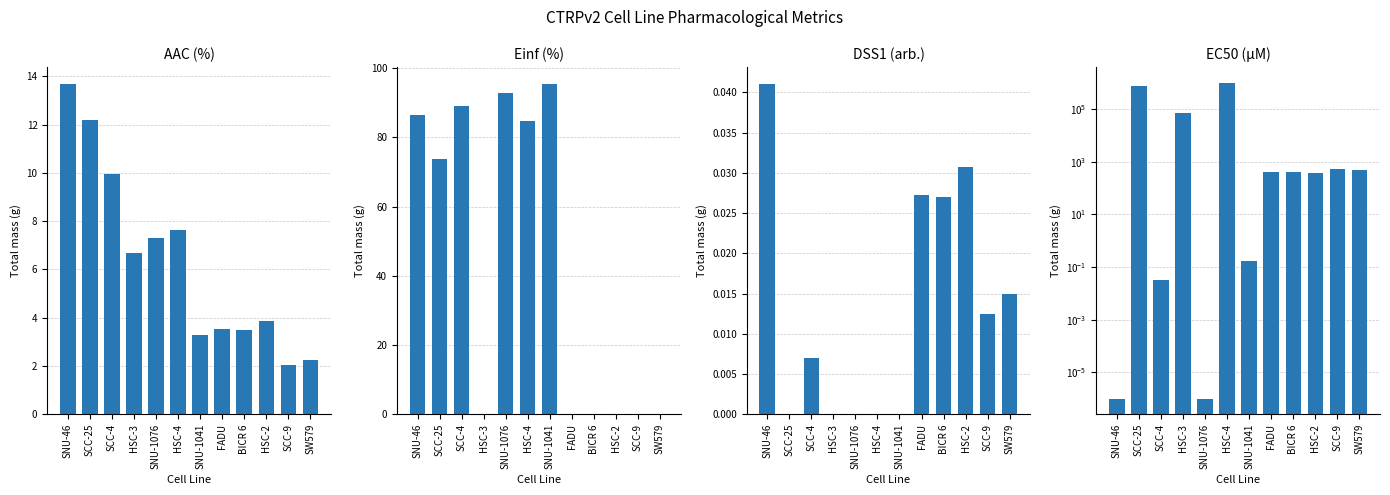

How many bars are there in total?

48